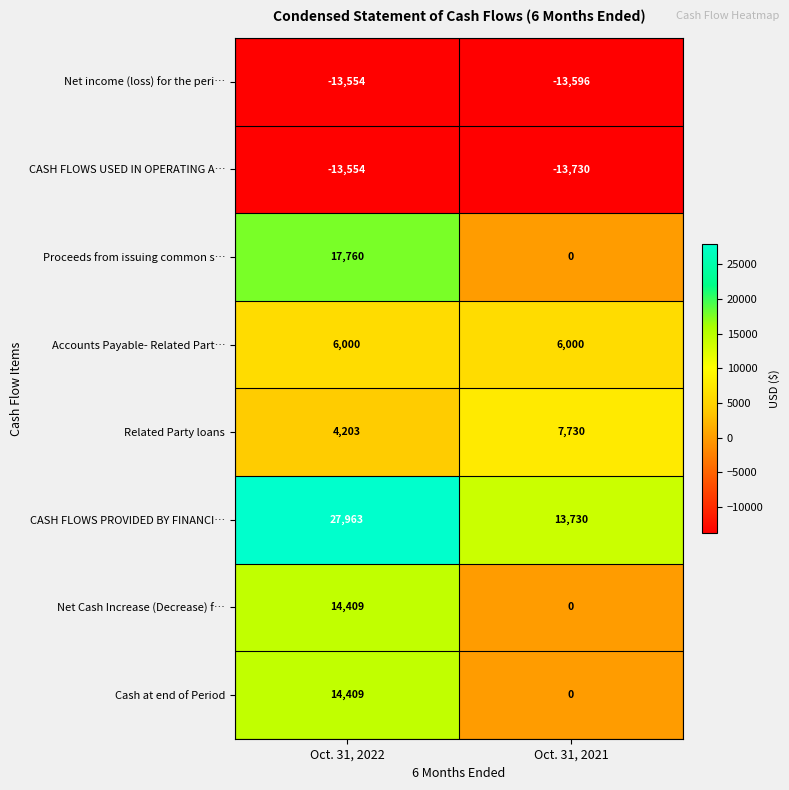

List the labels in order of Related Party loans value, largest first.

Oct. 31, 2021, Oct. 31, 2022